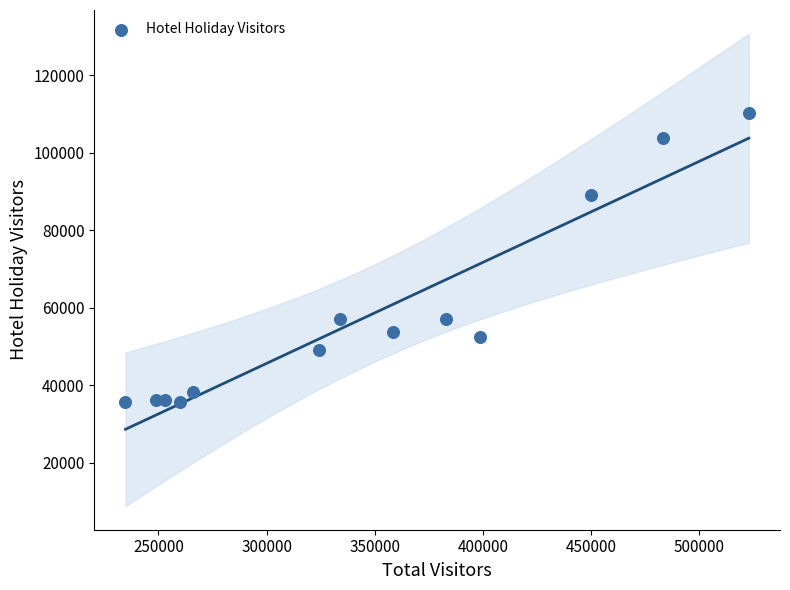

What is the range of Y values (max minus min)?

74490